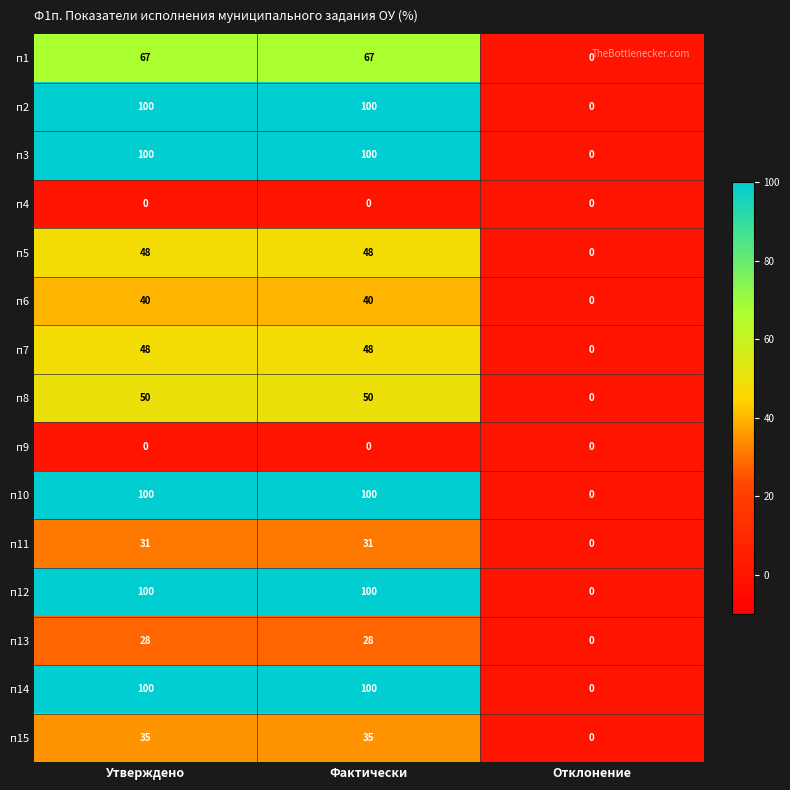

The value of п7 at Отклонение is 0. True or false?

True